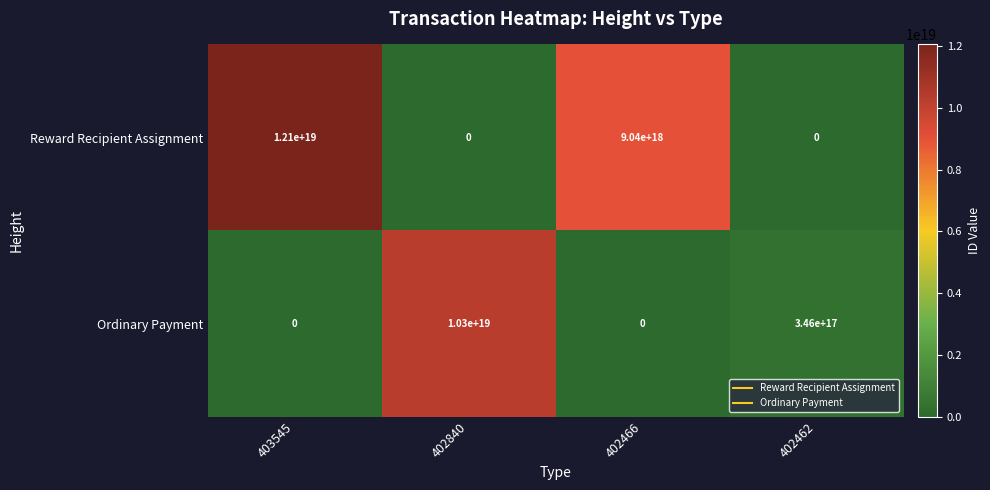

List the series in order of their peak value, lowest first.

Ordinary Payment, Reward Recipient Assignment